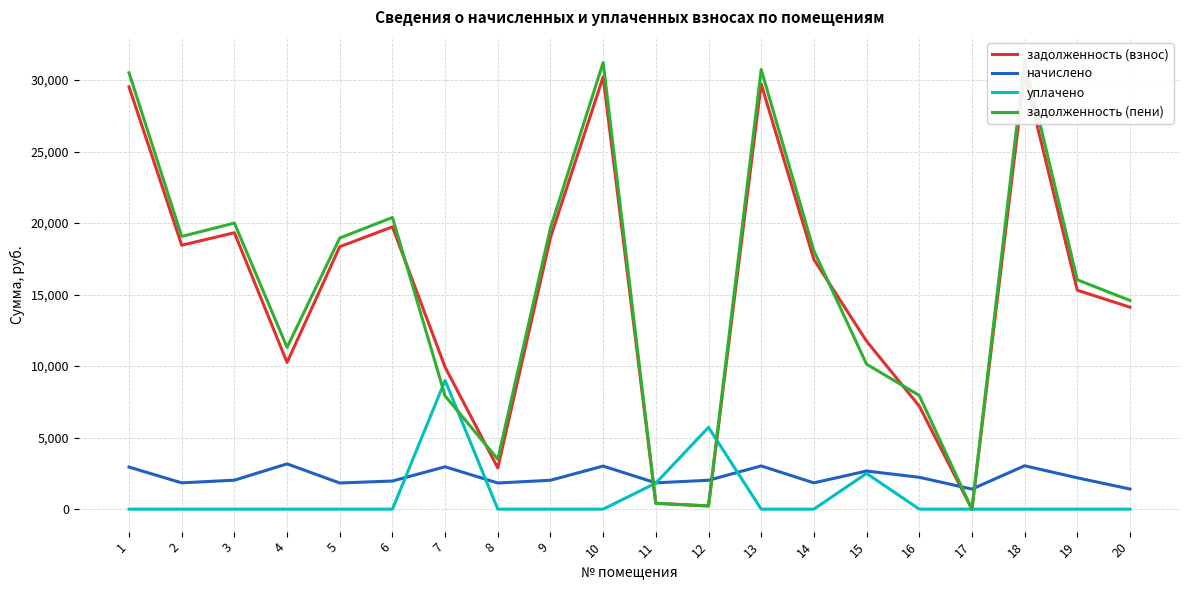

Which series changed the most between 1 and 11?

задолженность (пени)